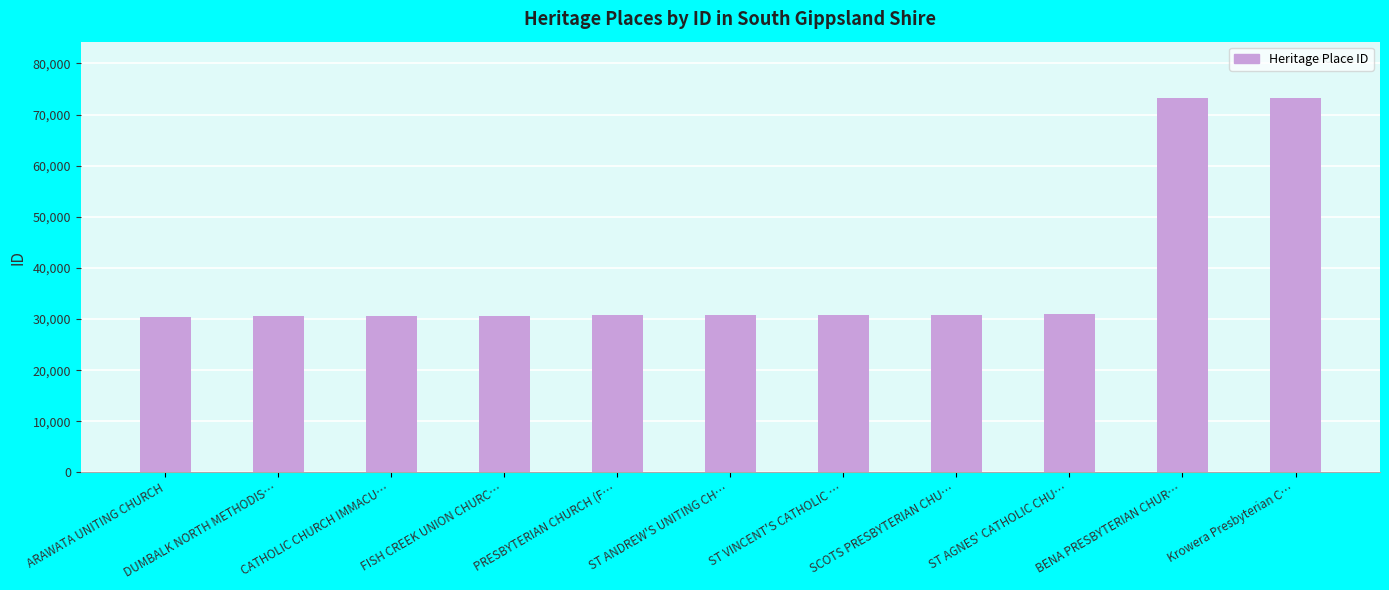

How many categories are shown in the chart?

11